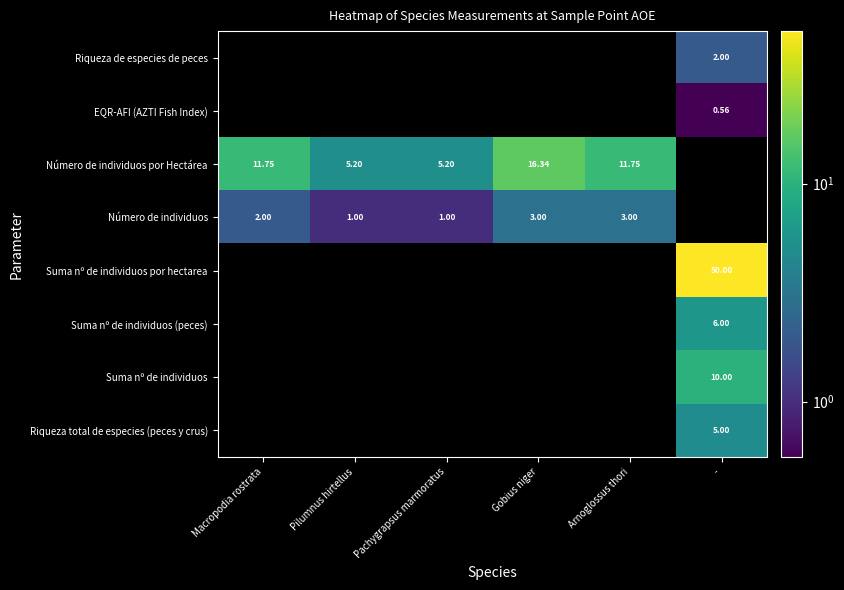

How many values in Suma nº de individuos por hectarea are above zero?

1